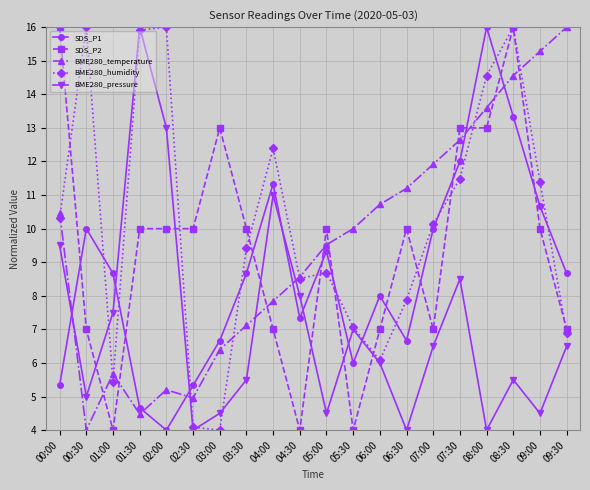

Reading left to right, list all the values displayed in this chart.

SDS_P1: 00:00=5.3	00:30=10.0	01:00=8.7	01:30=4.7	02:00=4.0	02:30=5.3	03:00=6.7	03:30=8.7	04:00=11.3	04:30=7.3	05:00=9.3	05:30=6.0	06:00=8.0	06:30=6.7	07:00=10.0	07:30=12.0	08:00=16.0	08:30=13.3	09:00=10.7	09:30=8.7
SDS_P2: 00:00=16.0	00:30=7.0	01:00=4.0	01:30=10.0	02:00=10.0	02:30=10.0	03:00=13.0	03:30=10.0	04:00=7.0	04:30=4.0	05:00=10.0	05:30=4.0	06:00=7.0	06:30=10.0	07:00=7.0	07:30=13.0	08:00=13.0	08:30=16.0	09:00=10.0	09:30=7.0
BME280_temperature: 00:00=10.5	00:30=4.0	01:00=5.7	01:30=4.5	02:00=5.2	02:30=5.0	03:00=6.4	03:30=7.1	04:00=7.8	04:30=8.6	05:00=9.5	05:30=10.0	06:00=10.7	06:30=11.2	07:00=11.9	07:30=12.6	08:00=13.6	08:30=14.6	09:00=15.3	09:30=16.0
BME280_humidity: 00:00=10.3	00:30=16.0	01:00=5.4	01:30=15.9	02:00=16.0	02:30=4.1	03:00=4.0	03:30=9.4	04:00=12.4	04:30=8.5	05:00=8.7	05:30=7.1	06:00=6.1	06:30=7.9	07:00=10.1	07:30=11.5	08:00=14.6	08:30=16.0	09:00=11.4	09:30=6.9
BME280_pressure: 00:00=9.5	00:30=5.0	01:00=7.5	01:30=16.0	02:00=13.0	02:30=4.0	03:00=4.5	03:30=5.5	04:00=11.0	04:30=8.0	05:00=4.5	05:30=7.0	06:00=6.0	06:30=4.0	07:00=6.5	07:30=8.5	08:00=4.0	08:30=5.5	09:00=4.5	09:30=6.5